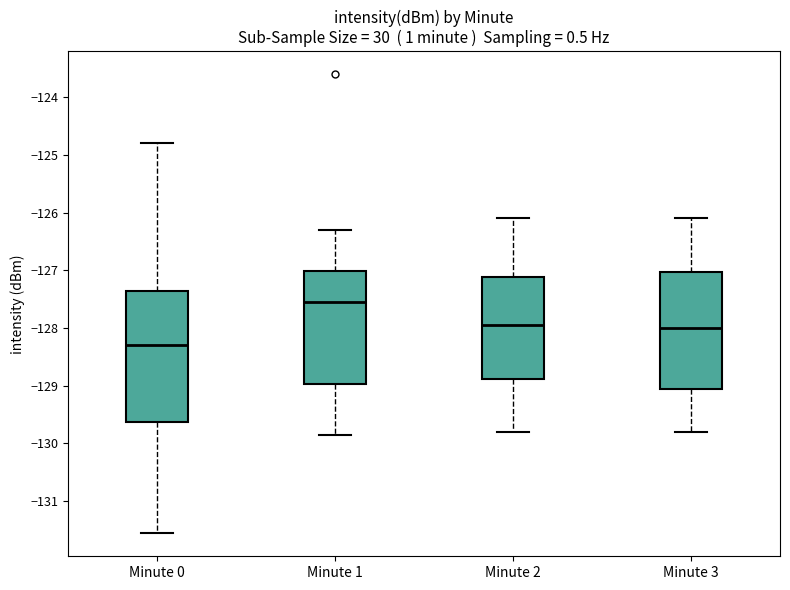

Reading left to right, transcribe this box plot: for each box, give where its median line is, the range the box spans, and where its two whiskers end, as read against the y-axis. The values are not printed on the chart, so give them approximately, as read against the axis.

Minute 0: median -128.3, box -129.6 to -127.4, whiskers -131.6 to -124.8
Minute 1: median -127.5, box -129.0 to -127.0, whiskers -129.9 to -126.3
Minute 2: median -127.9, box -128.9 to -127.1, whiskers -129.8 to -126.1
Minute 3: median -128.0, box -129.0 to -127.0, whiskers -129.8 to -126.1